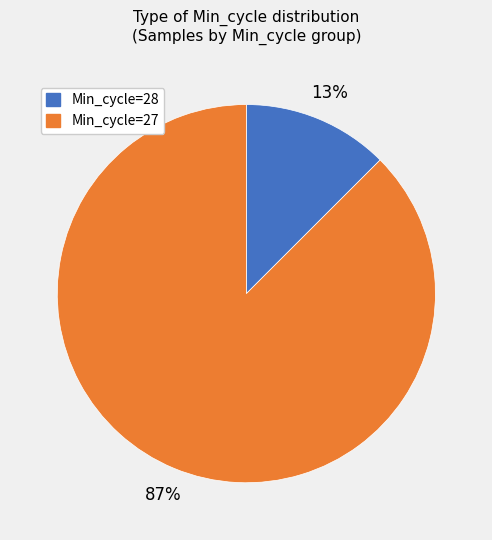

To the nearest percent, what is the average slice percentage?

50%